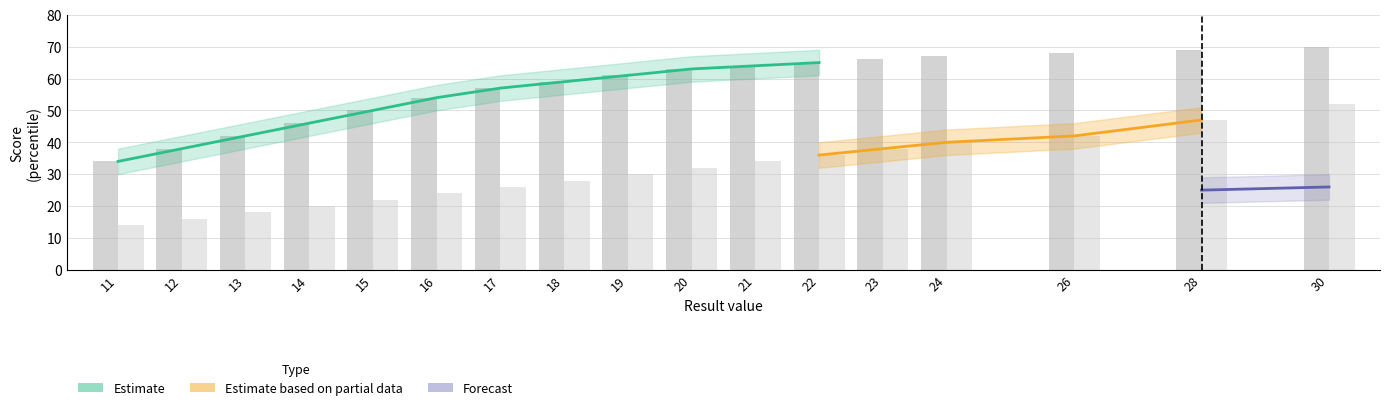

Rank the categories by girls_pushup_score value from highest to lowest.

30, 28, 26, 24, 23, 22, 21, 20, 19, 18, 17, 16, 15, 14, 13, 12, 11